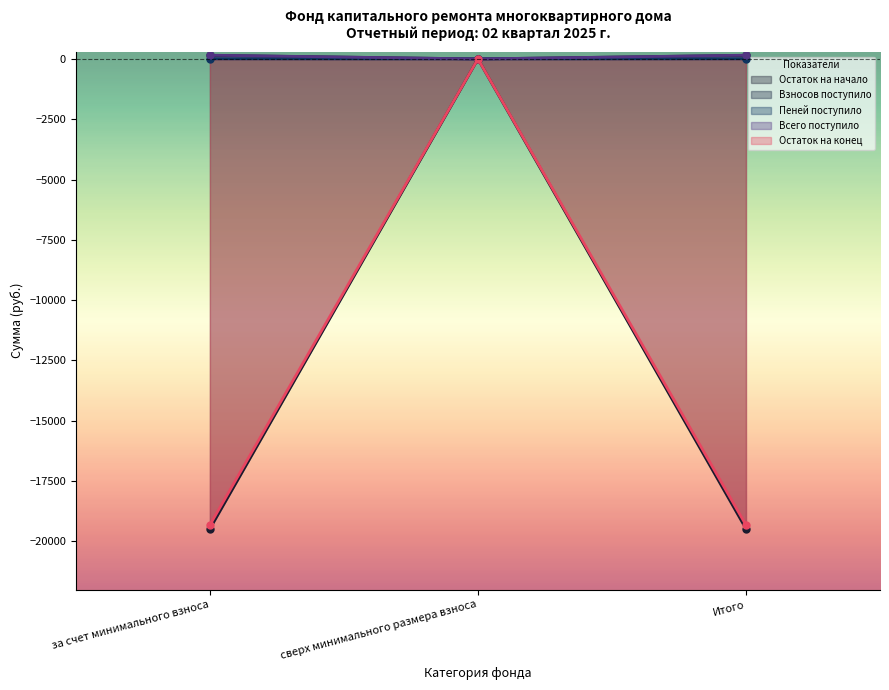

Is the value of Остаток на начало at сверх минимального размера взноса greater than the value of Остаток на конец at Итого?

Yes